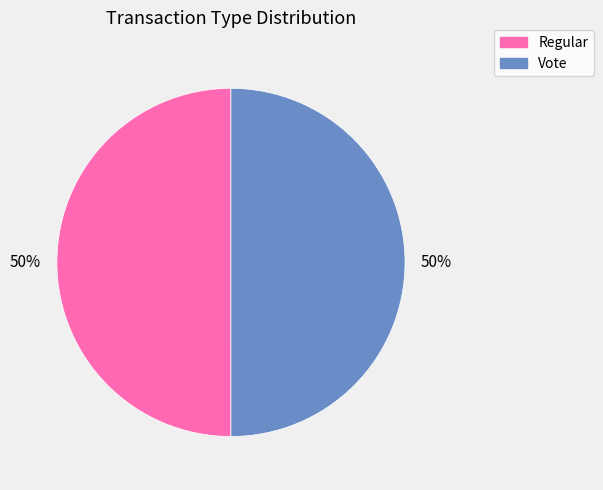

To the nearest percent, what is the average slice percentage?

50%